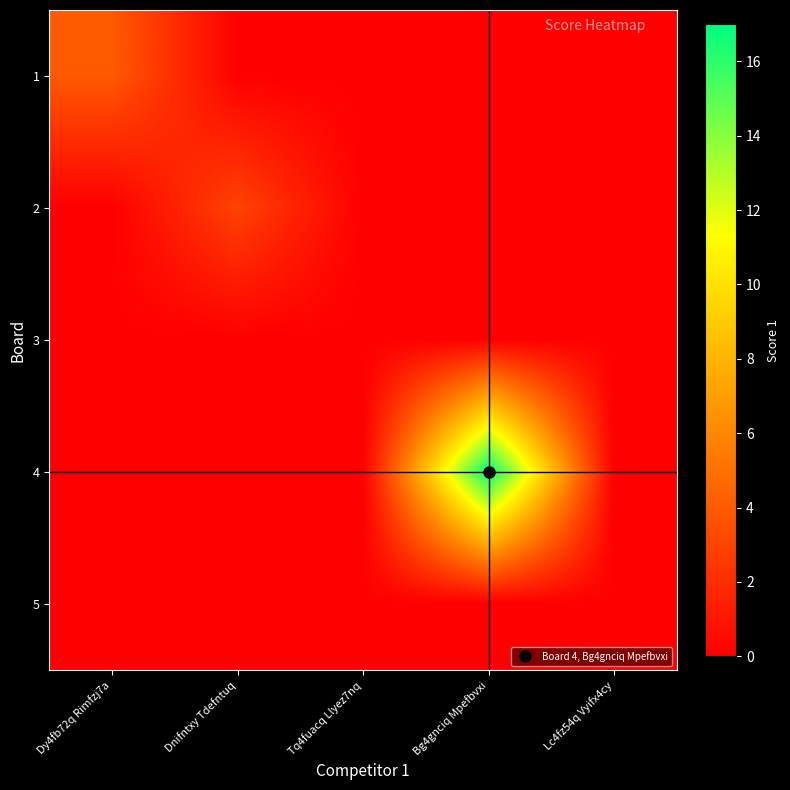

At which category is the sum across all series the highest?

Bg4gnciq Mpefbvxi